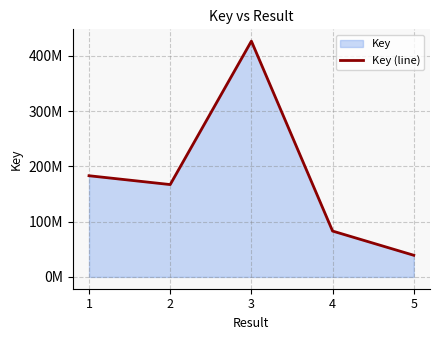

The value at 2 is 244822675. True or false?

False